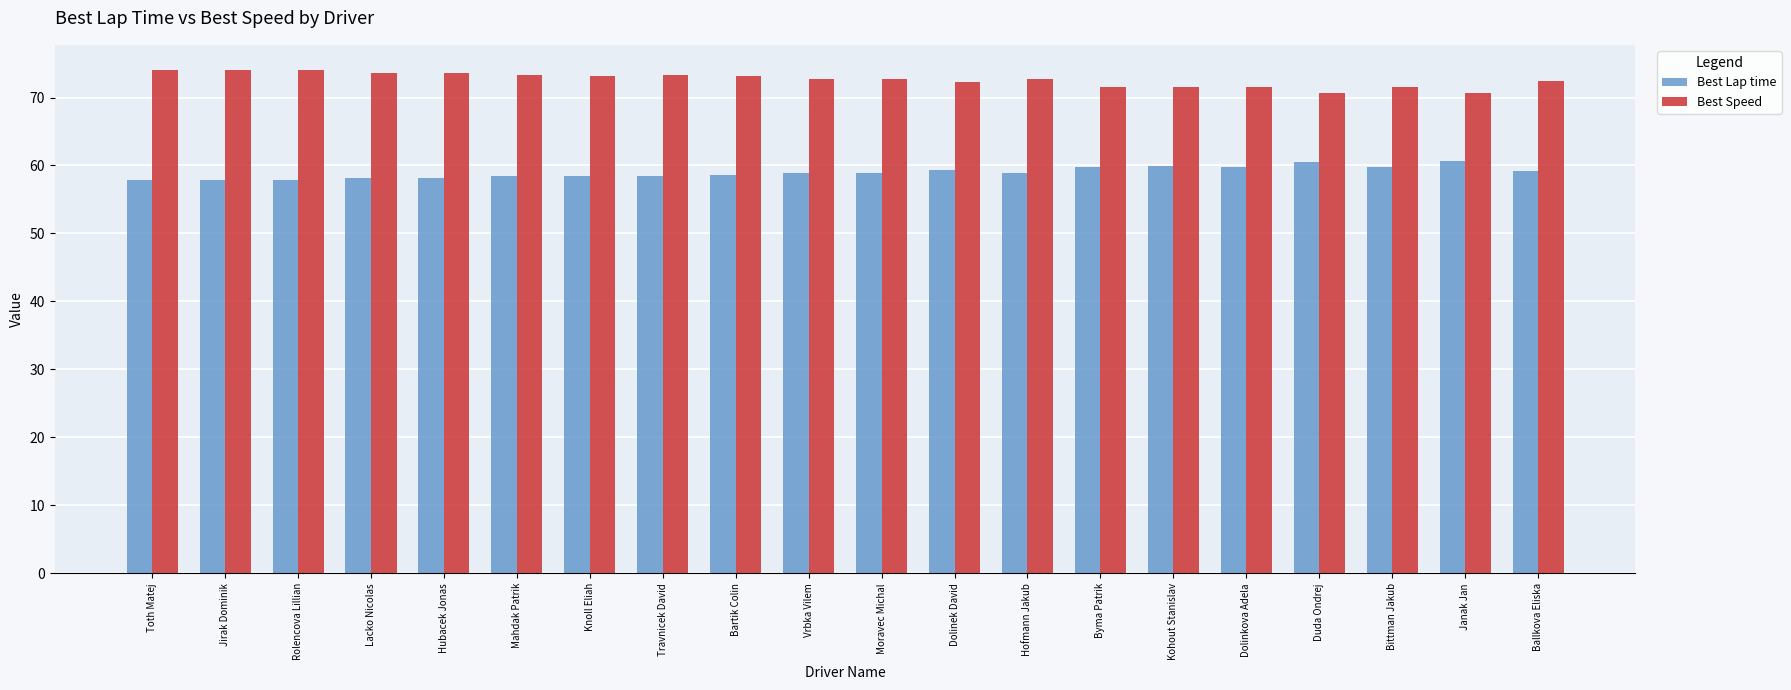

What position from the left is Dolinek David?

12